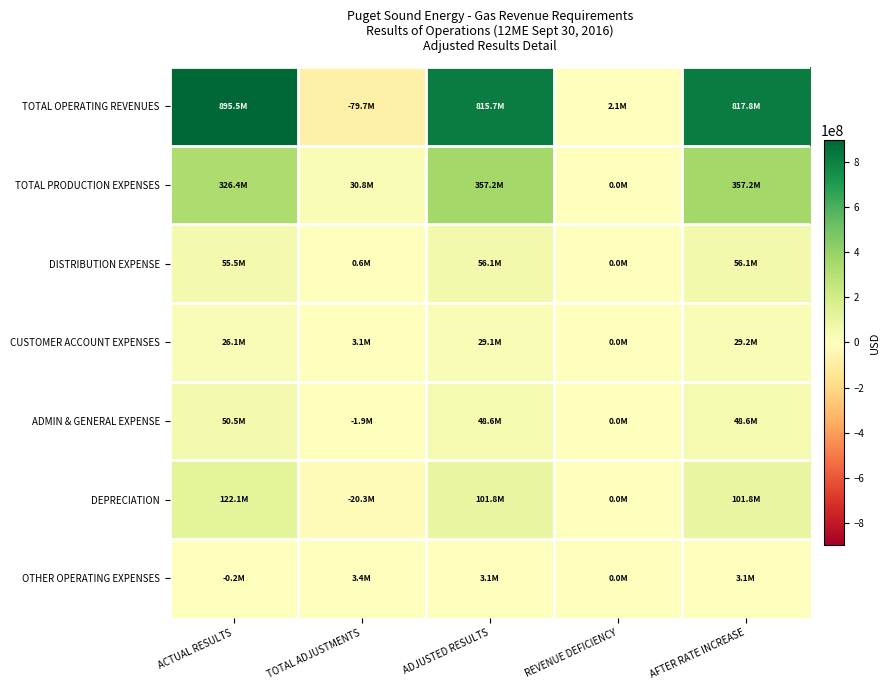

At how many categories does at least one series exceed 714833928?

3